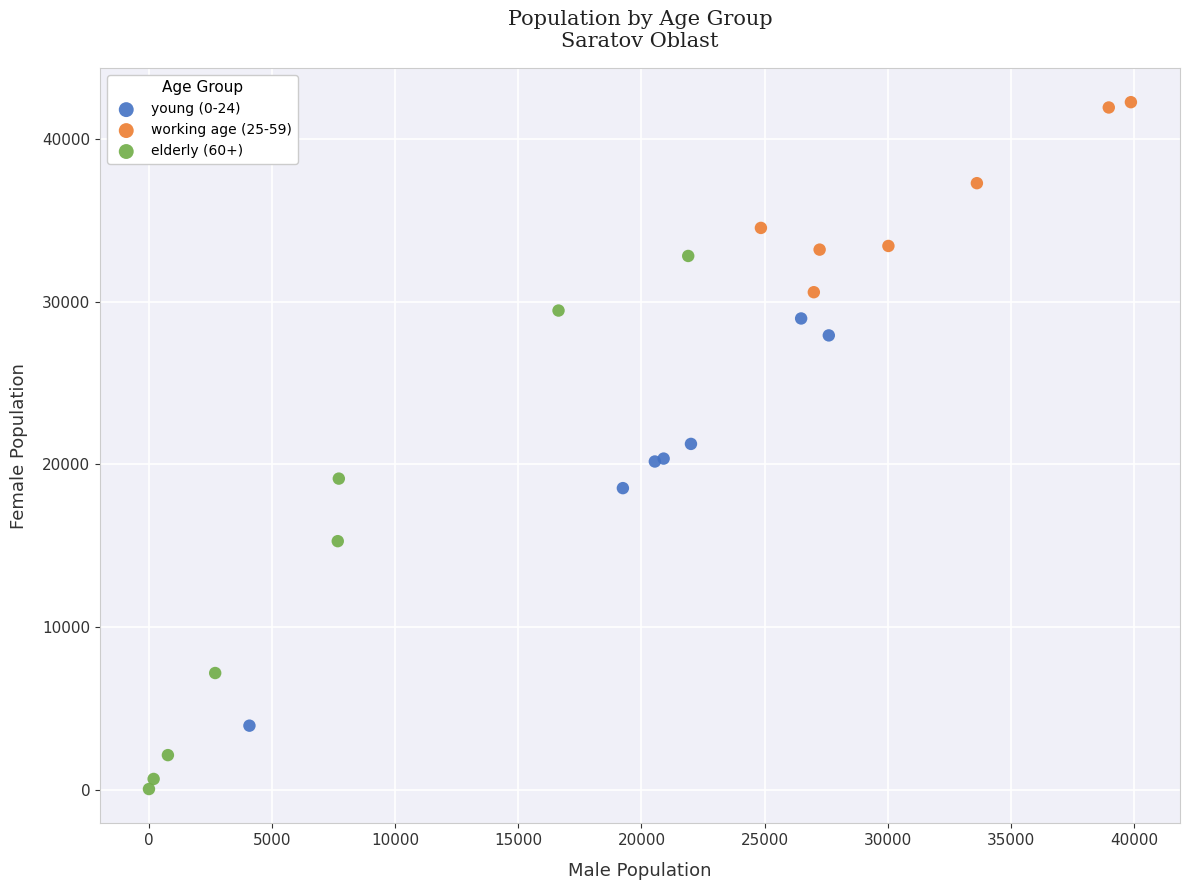

Which series reaches the maximum Y coordinate?

working age (25-59)